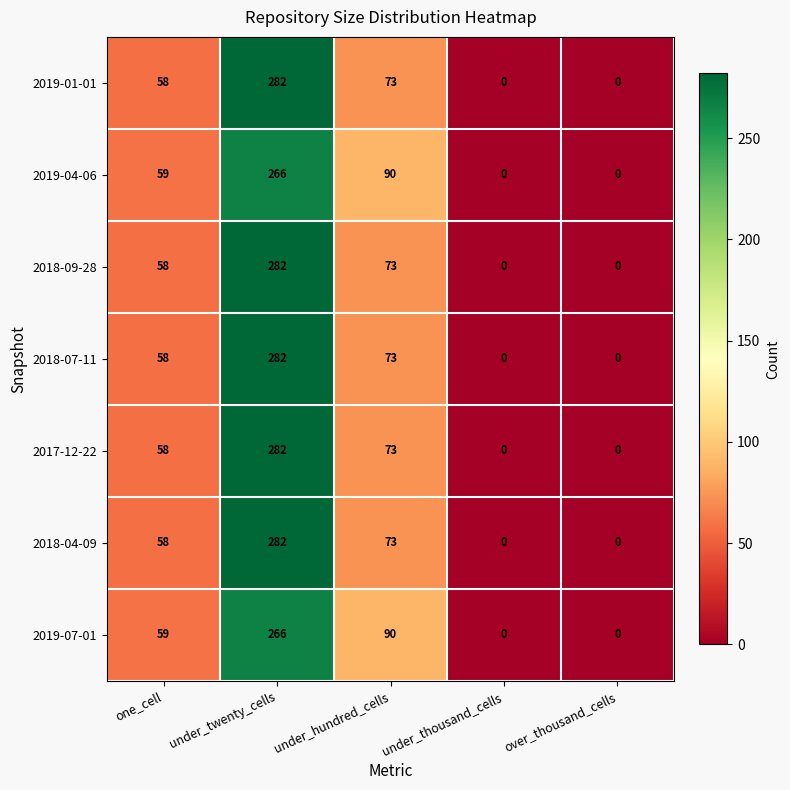

At which label does 2019-04-06 reach its peak?

under_twenty_cells